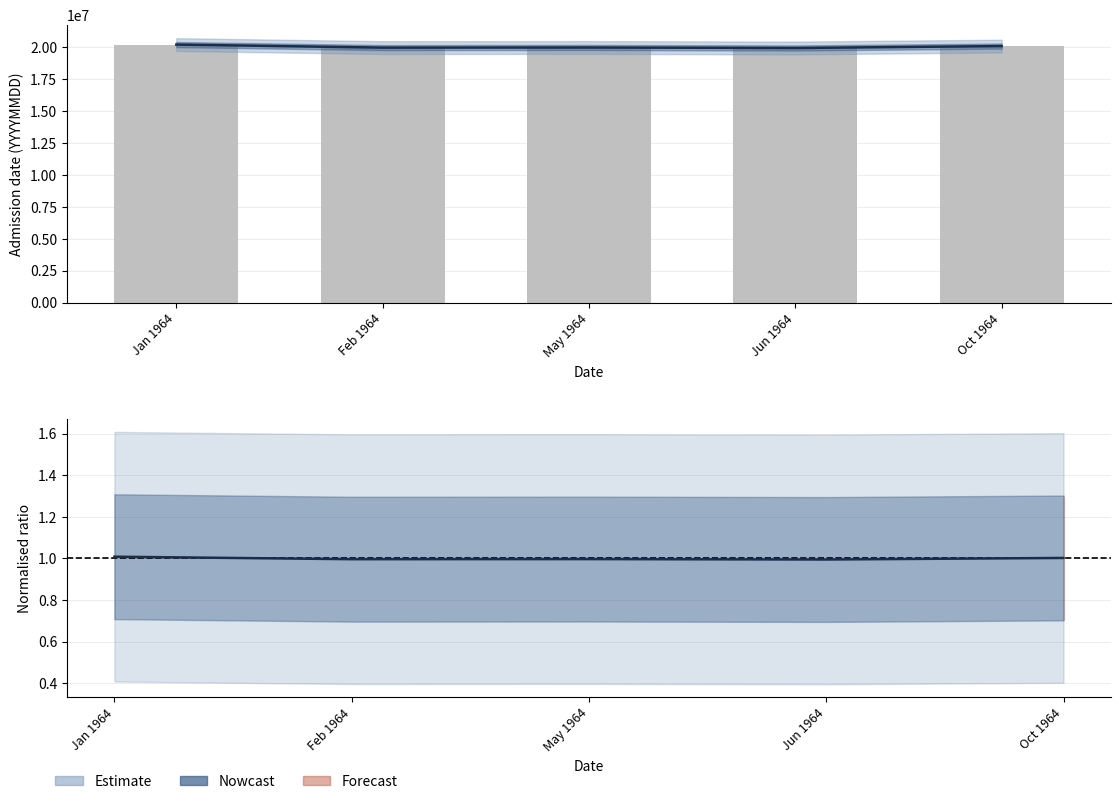

What is the label of the 4th bar from the left?

Jun 1964